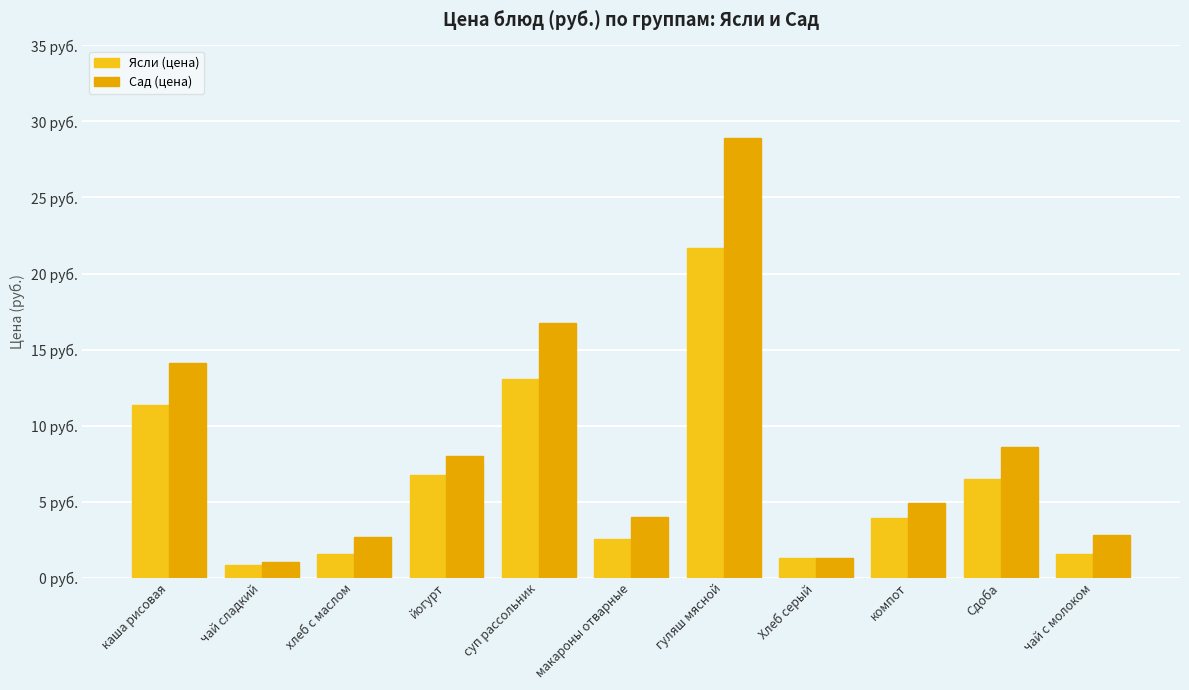

What position from the right is Хлеб серый?

4